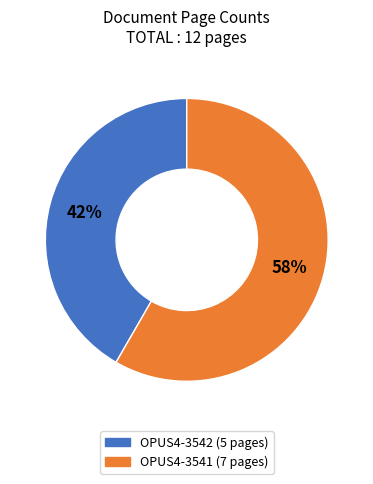

How many slices are in this pie chart?

2